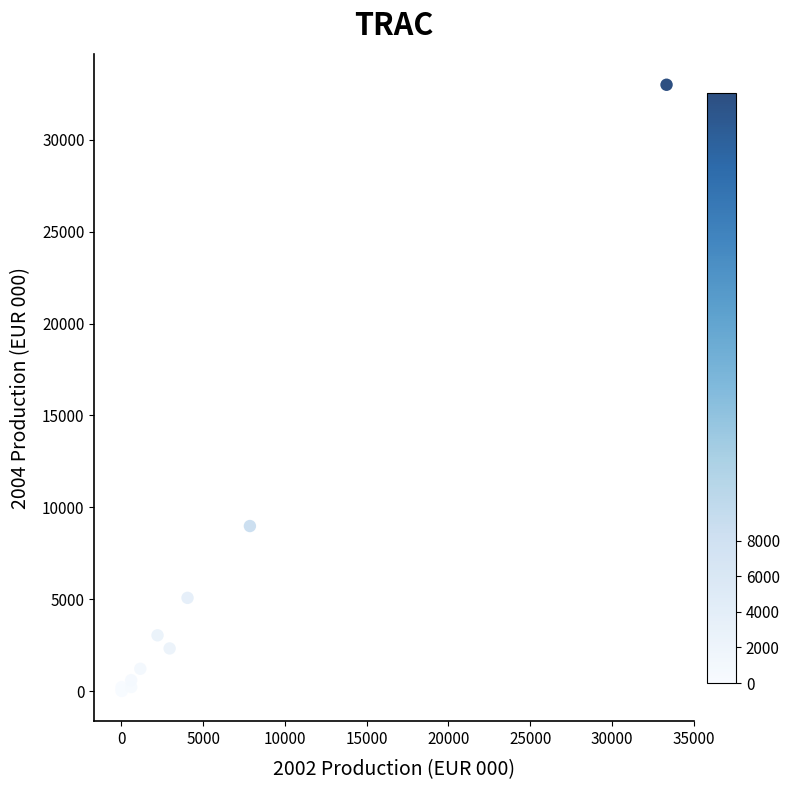

What Y value in the scatter plot is closest to 16502?

8983